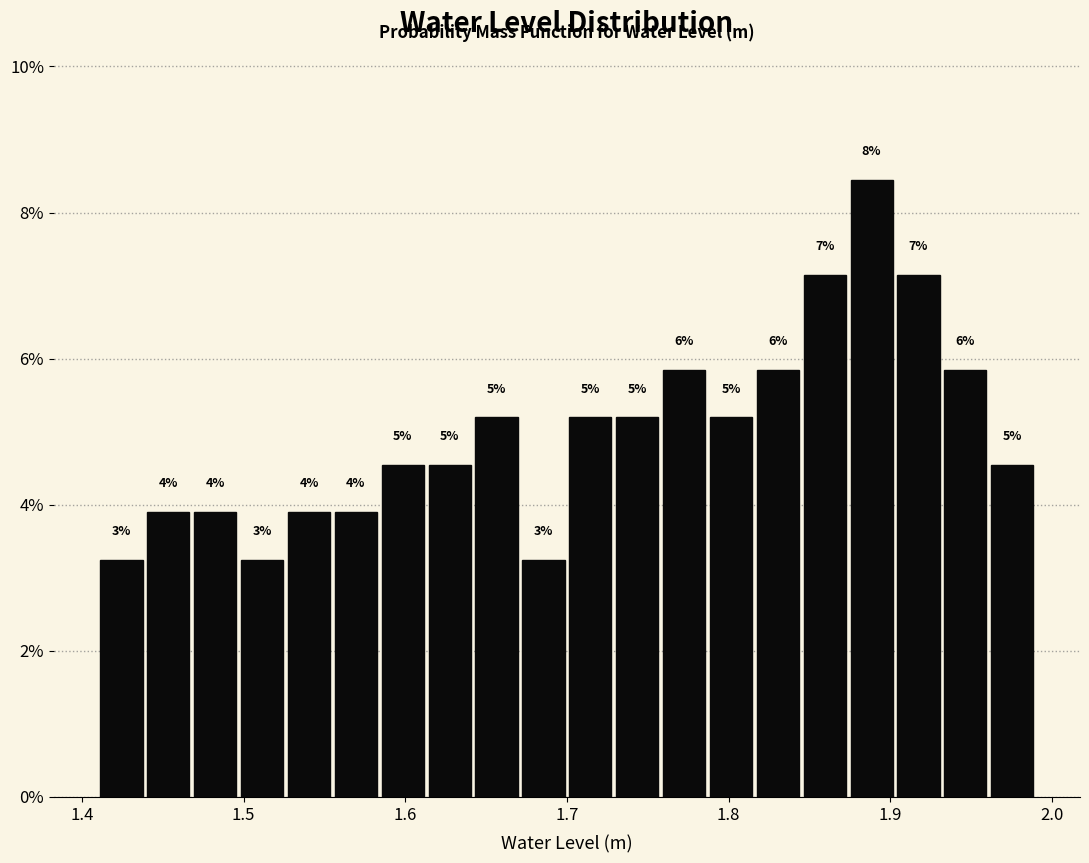

Read against the x-axis, roughly where is the centre of the tallest bar?

1.89